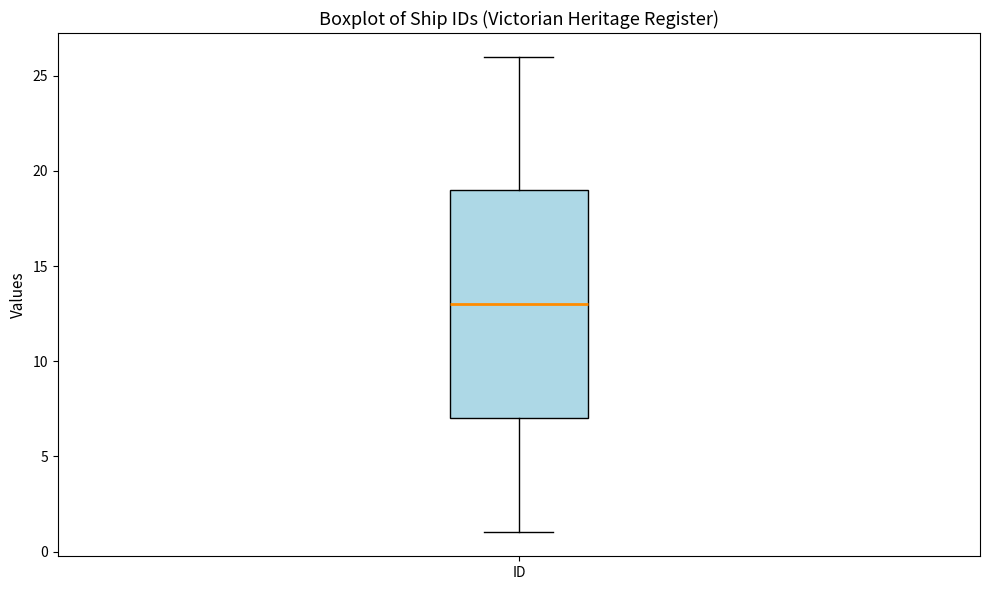

Transcribe this box plot: give where the median line is, the range the box spans, and where the two whiskers end, as read against the y-axis. The values are not printed on the chart, so give them approximately, as read against the axis.

median 13, box 7 to 19, whiskers 1 to 26